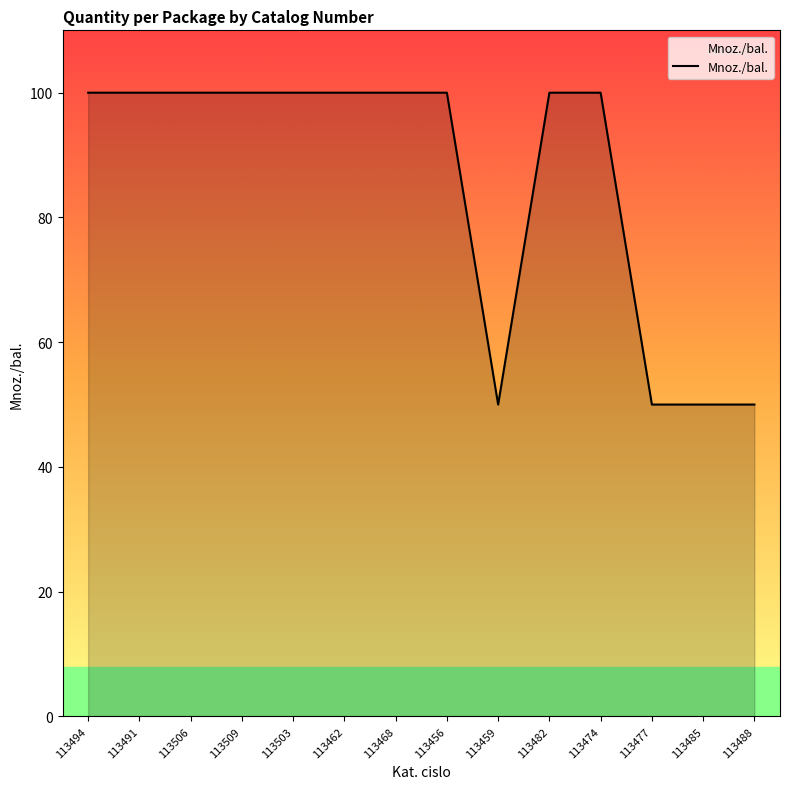

What value does the data have at 113491, to the nearest 10?

100